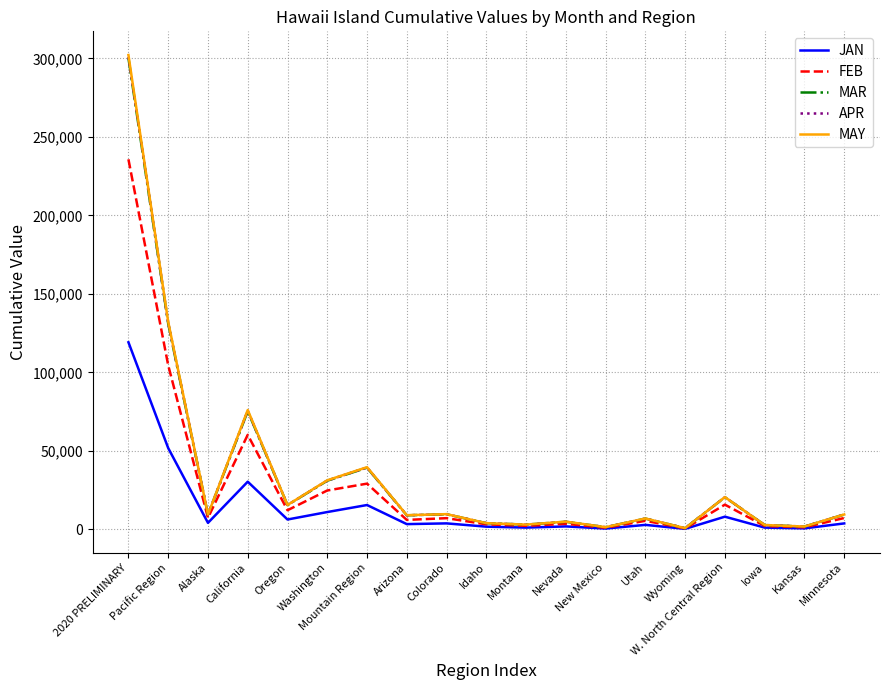

How many categories are shown in the chart?

19